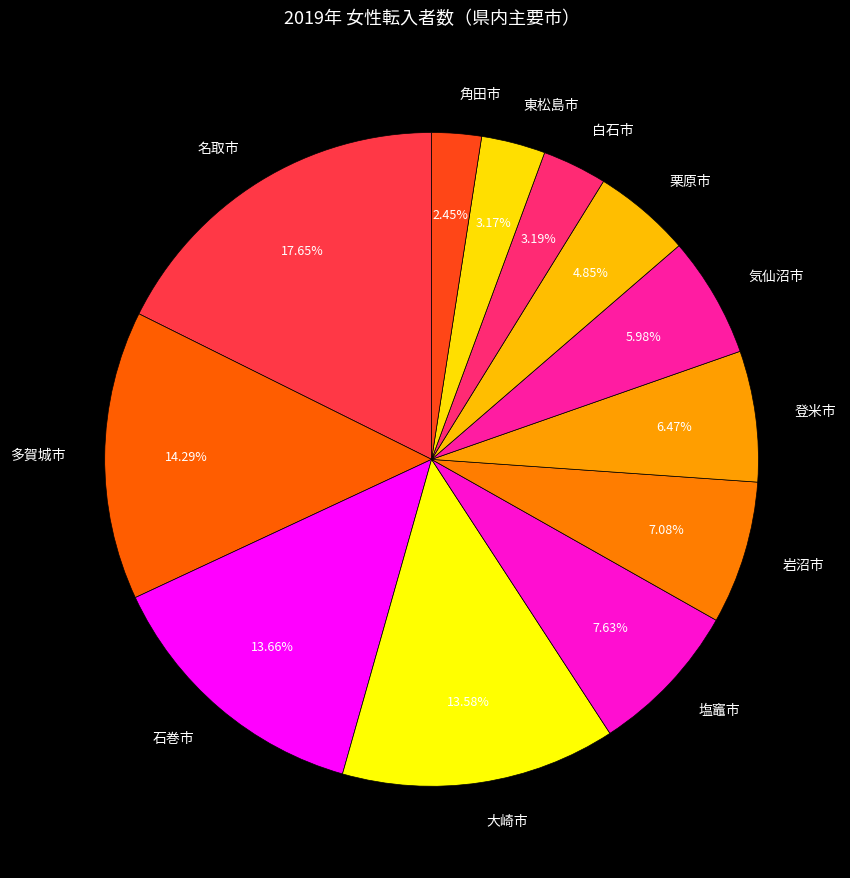

Does 塩竈市 represent more than half of the total?

No